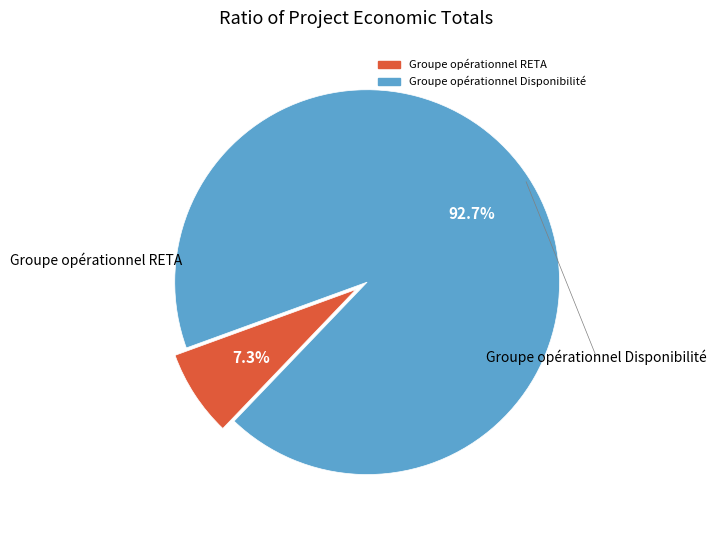

The Groupe opérationnel RETA slice represents 1% of the pie. True or false?

False